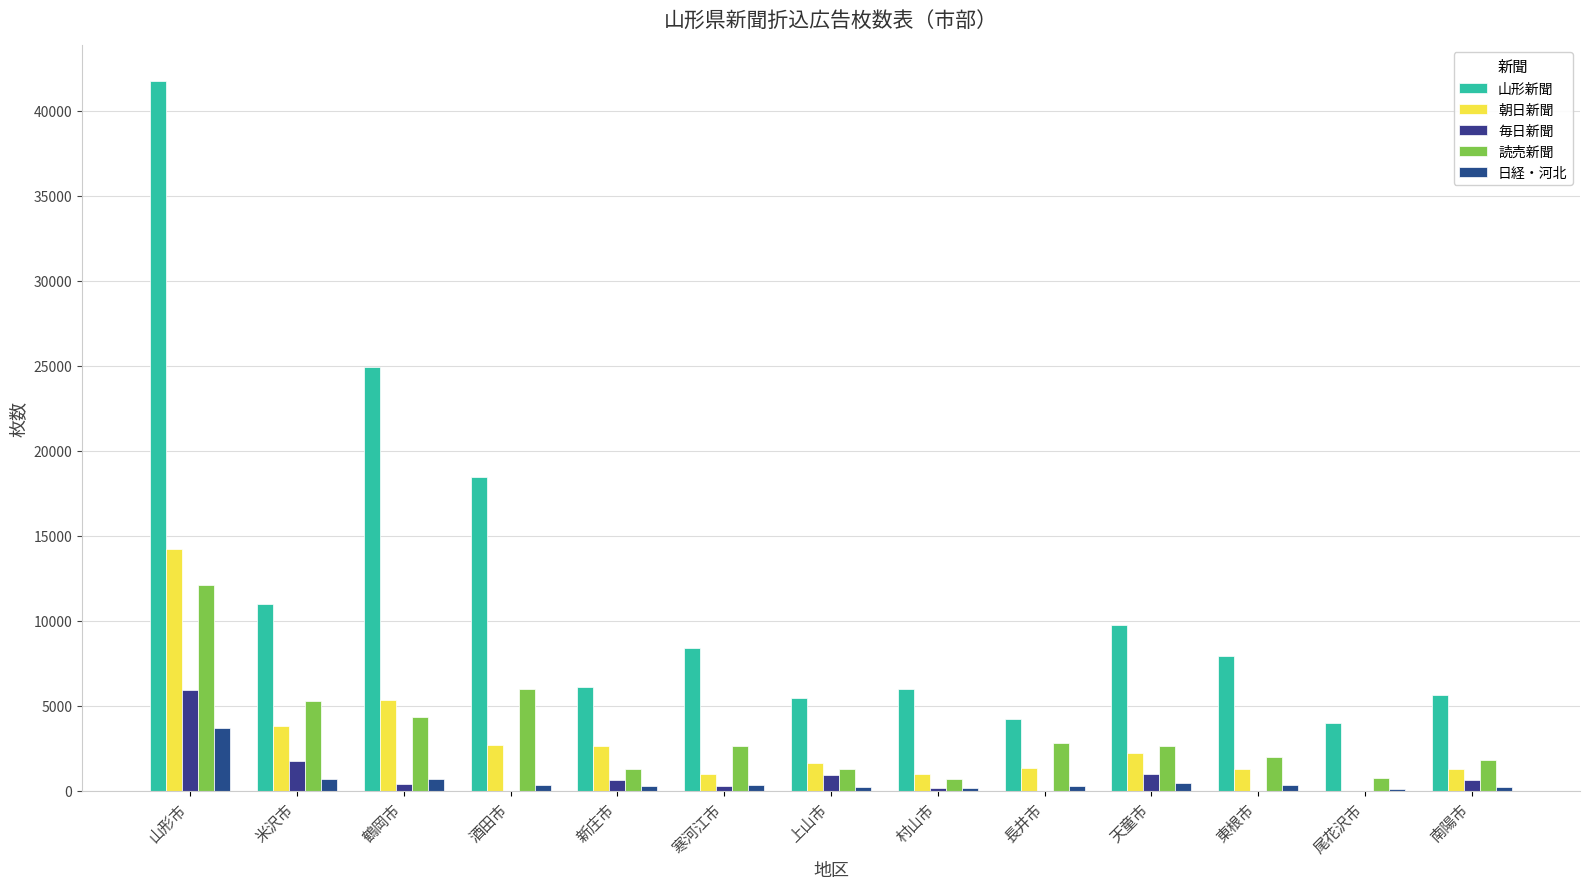

Count the number of categories in the chart.

13